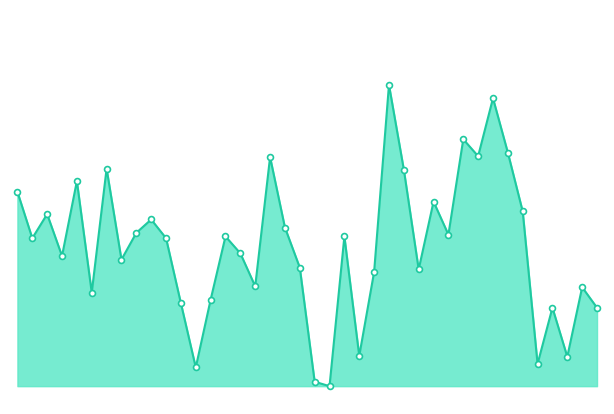

What is the change in value from 29 to 31?

+88